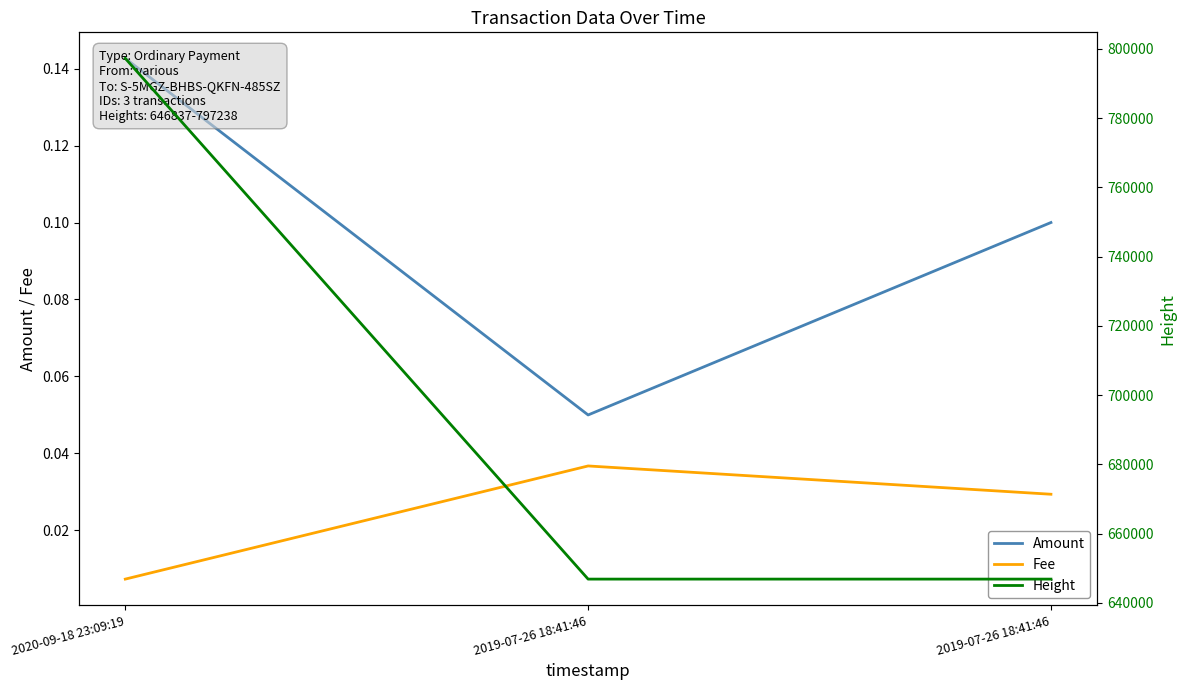

Read the Amount value at 2019-07-26 18:41:46.

0.1